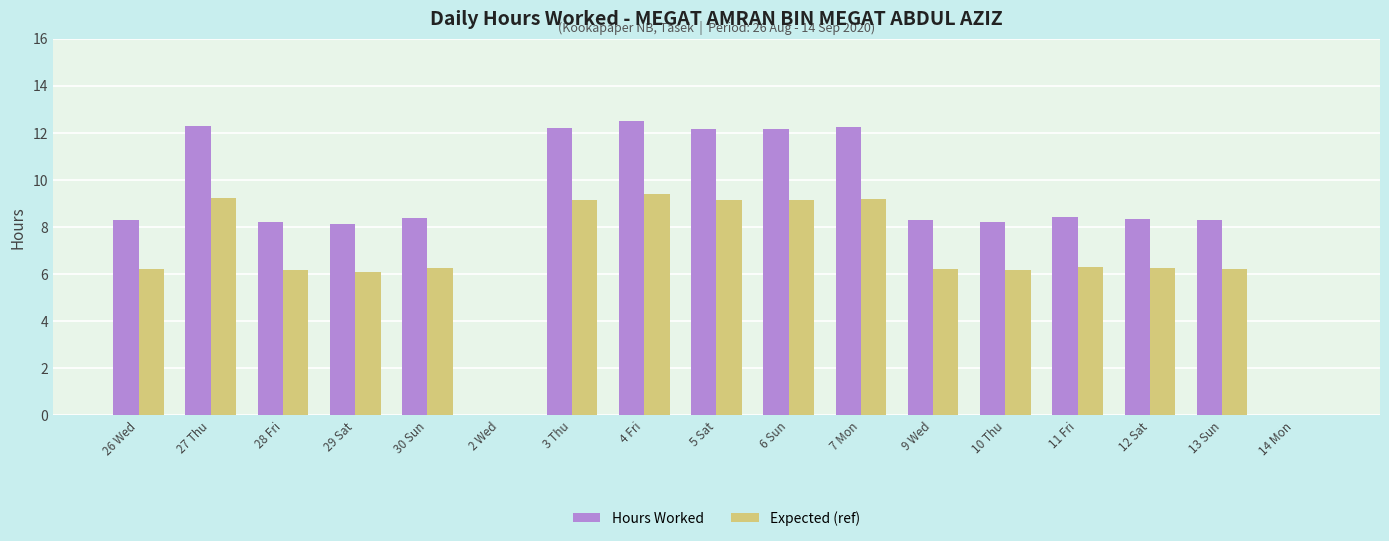

Is the value of Expected (ref) at 30 Sun greater than the value of Hours Worked at 4 Fri?

No